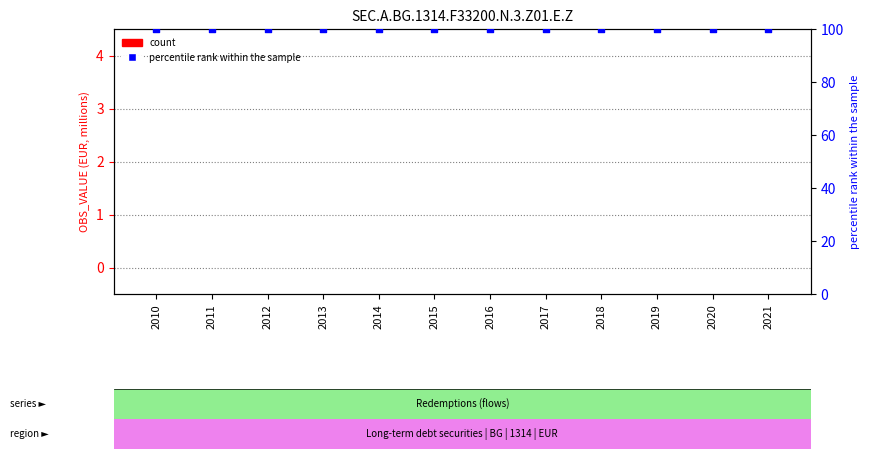

What are all the series names shown in the legend?

count, percentile rank within the sample